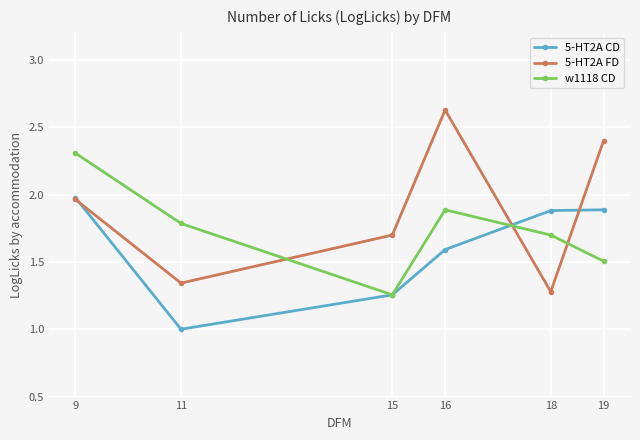

Is the value of 5-HT2A CD at 15 greater than the value of w1118 CD at 18?

No